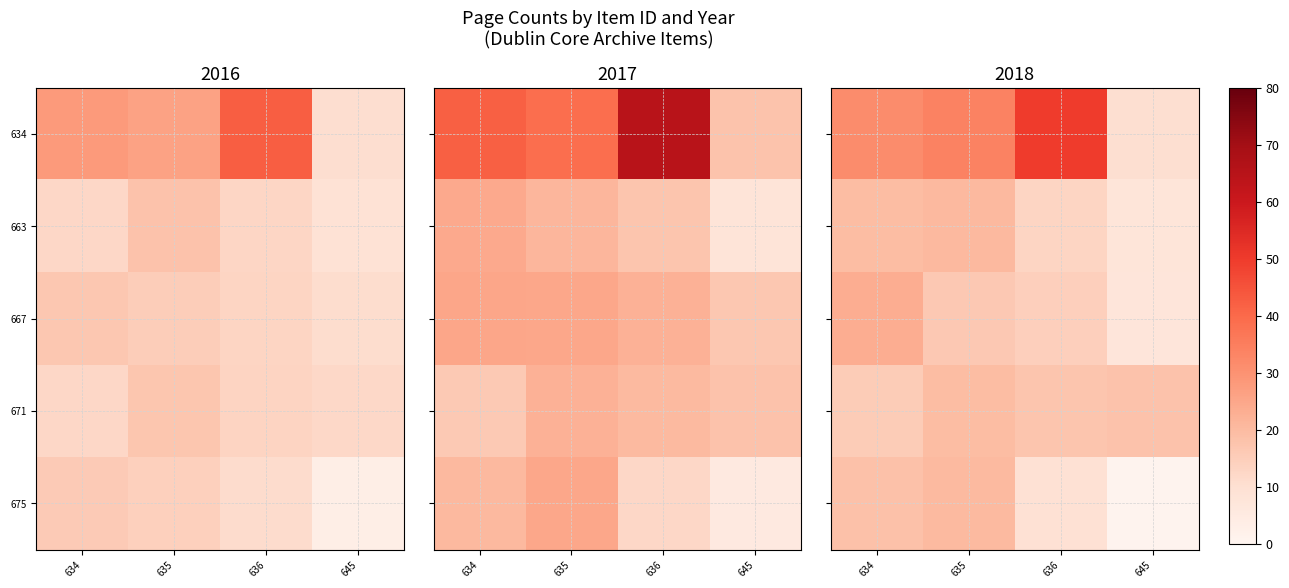

Which category has the lowest value in the 675 series?

645